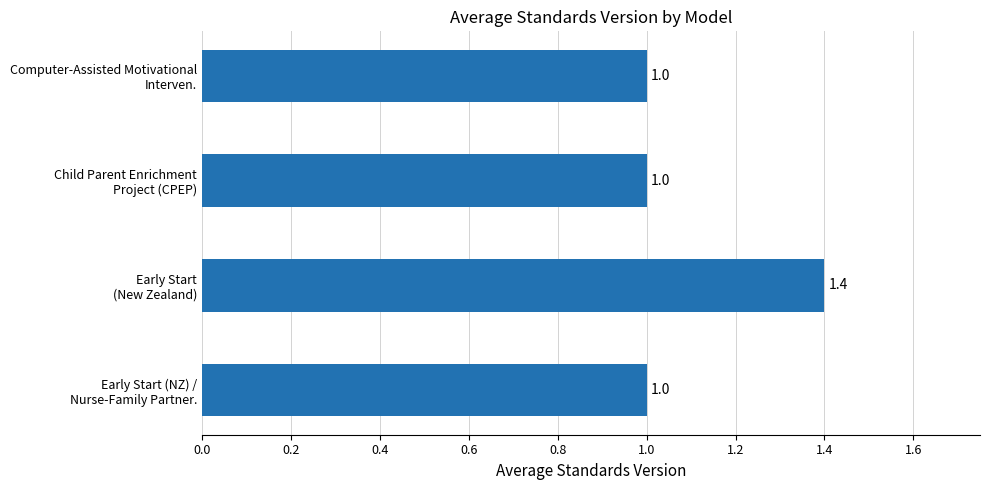

What is the difference between the maximum and minimum values?

0.4